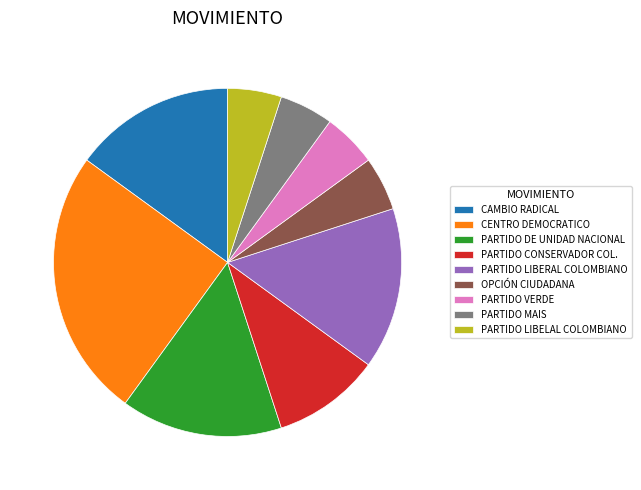

How many segments does this pie chart have?

9